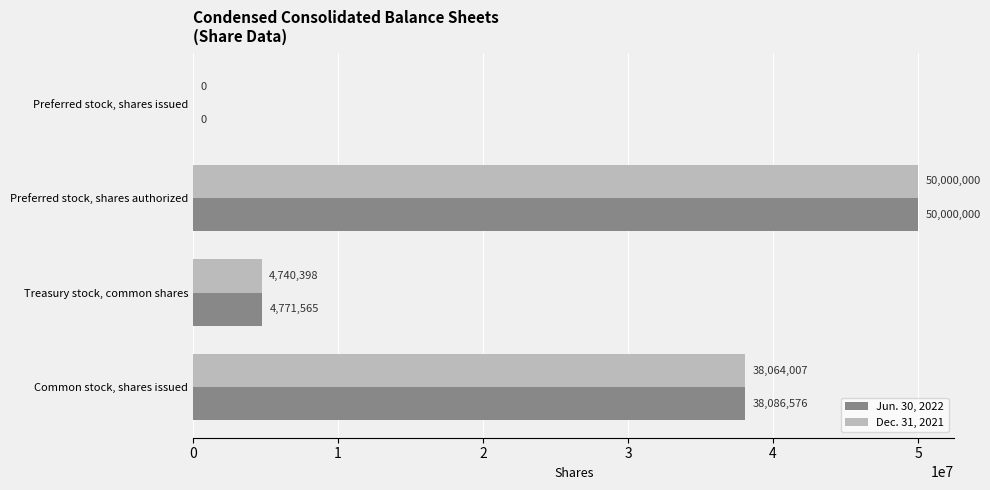

Is it true that Dec. 31, 2021 equals 18618285 at Common stock, shares issued?

False